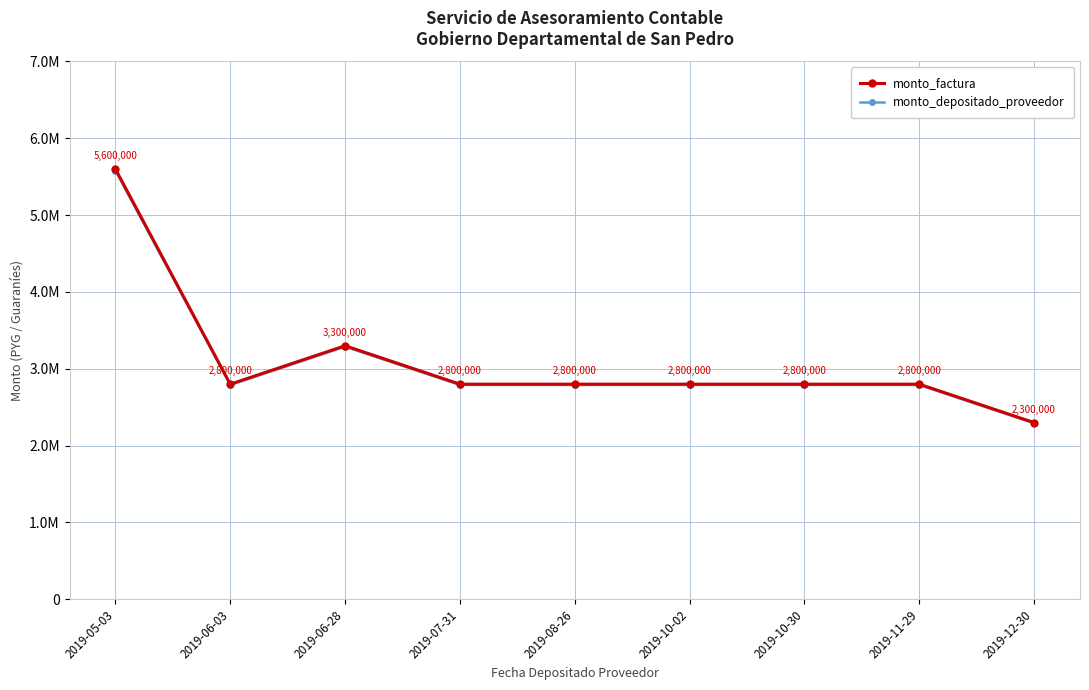

What is the difference between the maximum and minimum values in the monto_depositado_proveedor series?

3288001